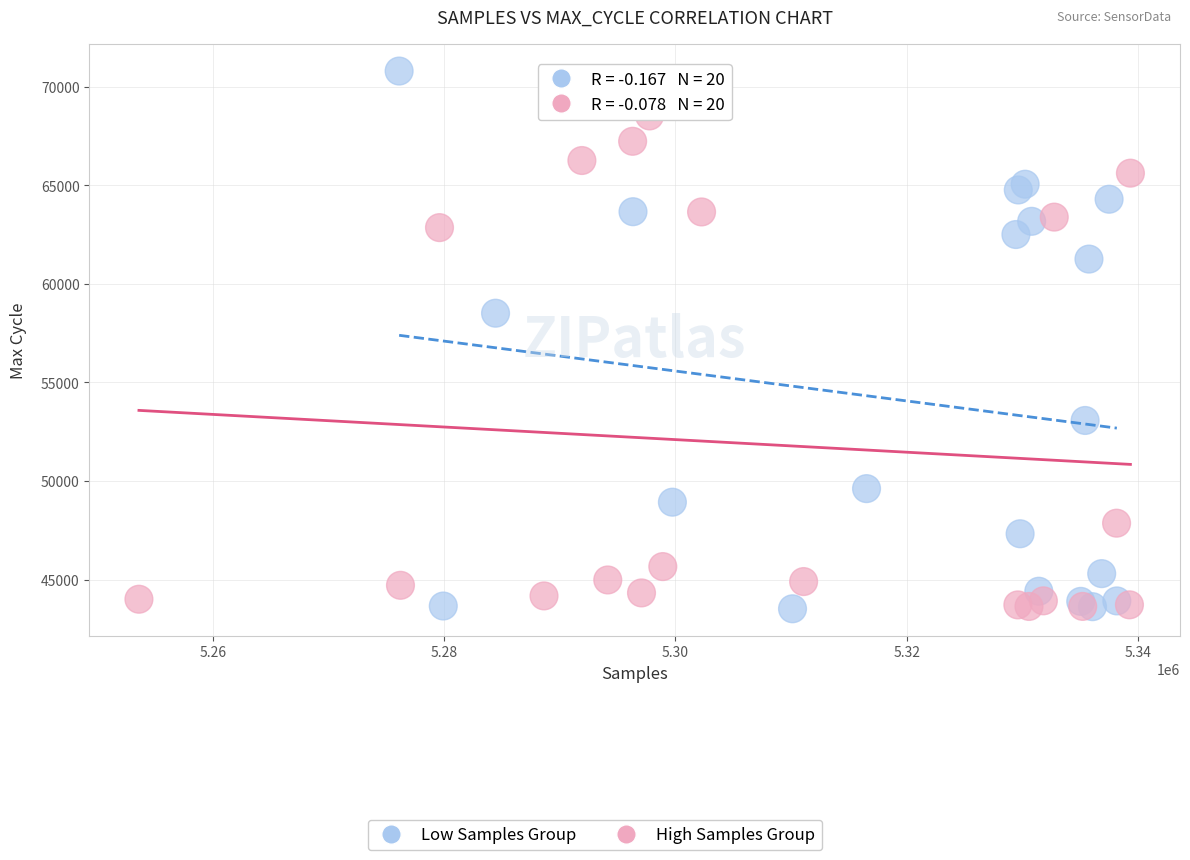

What are all the series names shown in the legend?

Low Samples Group, High Samples Group